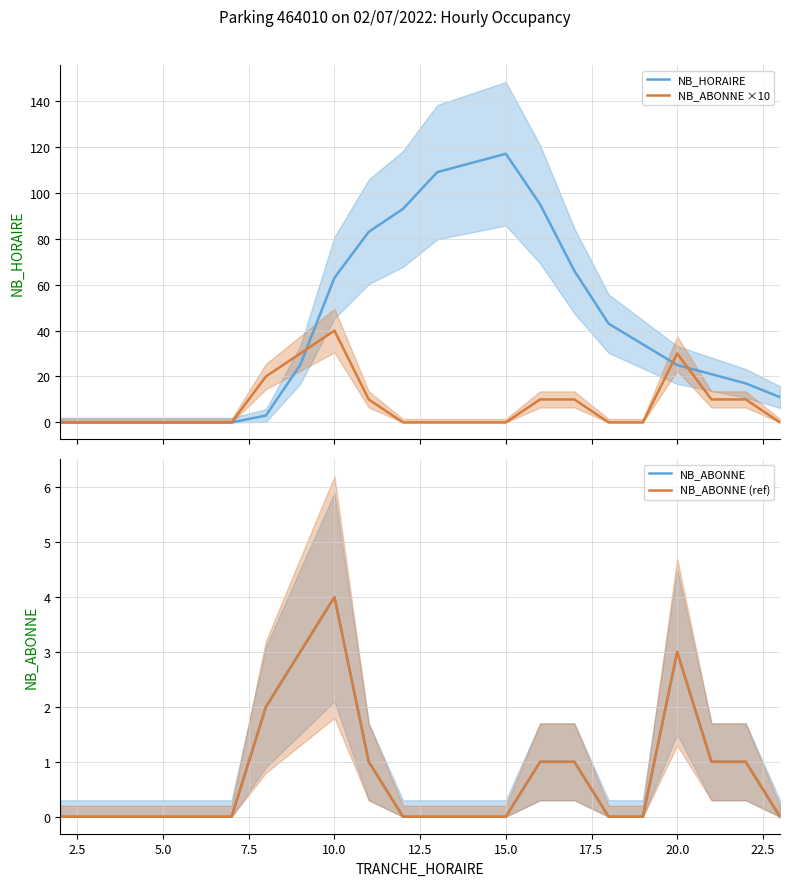

Does the chart have visible grid lines?

Yes